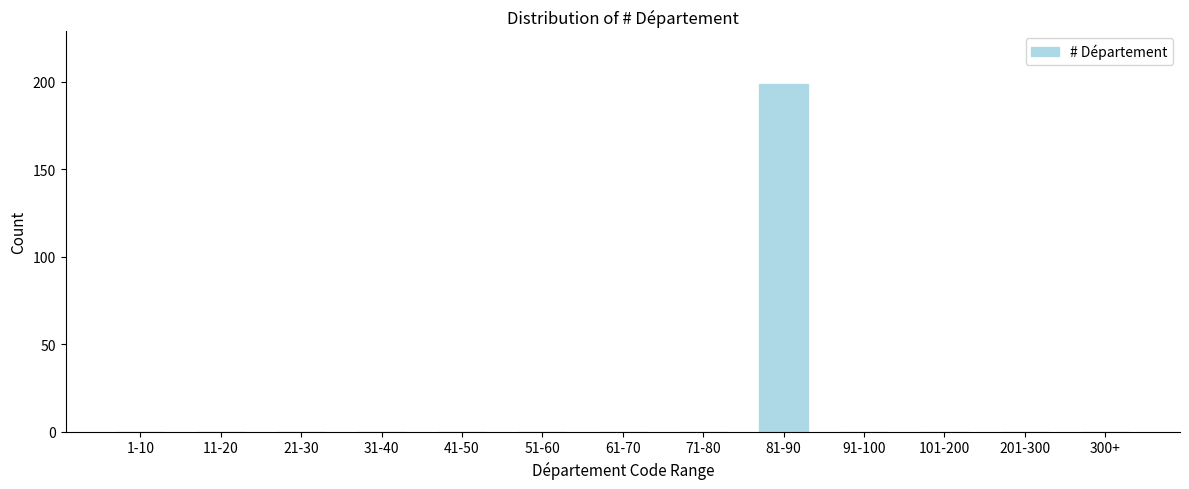

Reading left to right, transcribe all the data shown in this chart.

1-10=0	11-20=0	21-30=0	31-40=0	41-50=0	51-60=0	61-70=0	71-80=0	81-90=199	91-100=0	101-200=0	201-300=0	300+=0